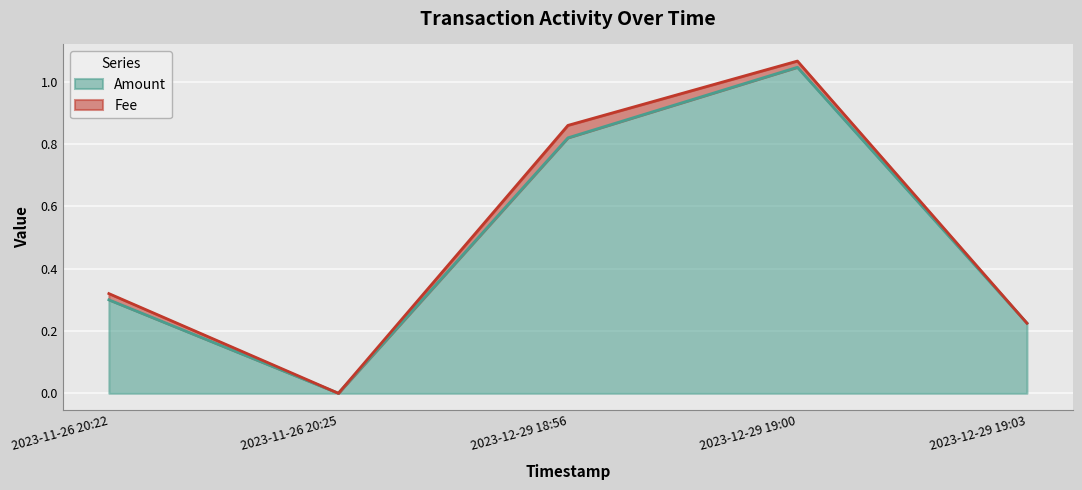

At which label is the value closest to 0?

2023-11-26 20:25